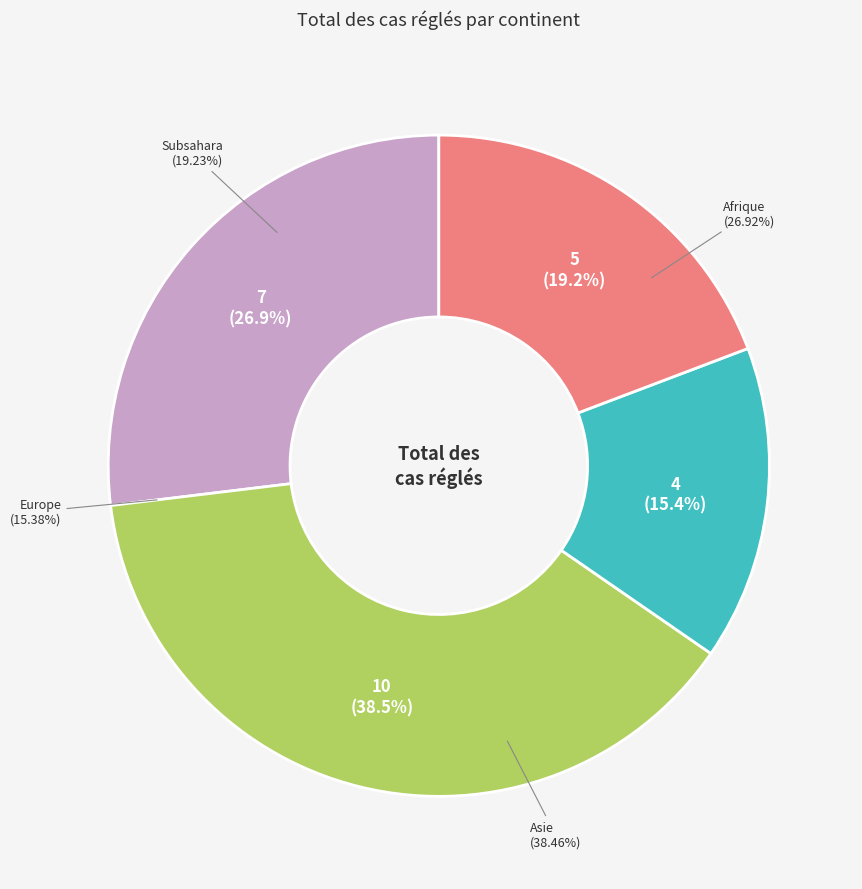

Rank the categories by value from highest to lowest.

Asie, Afrique, Subsahara, Europe